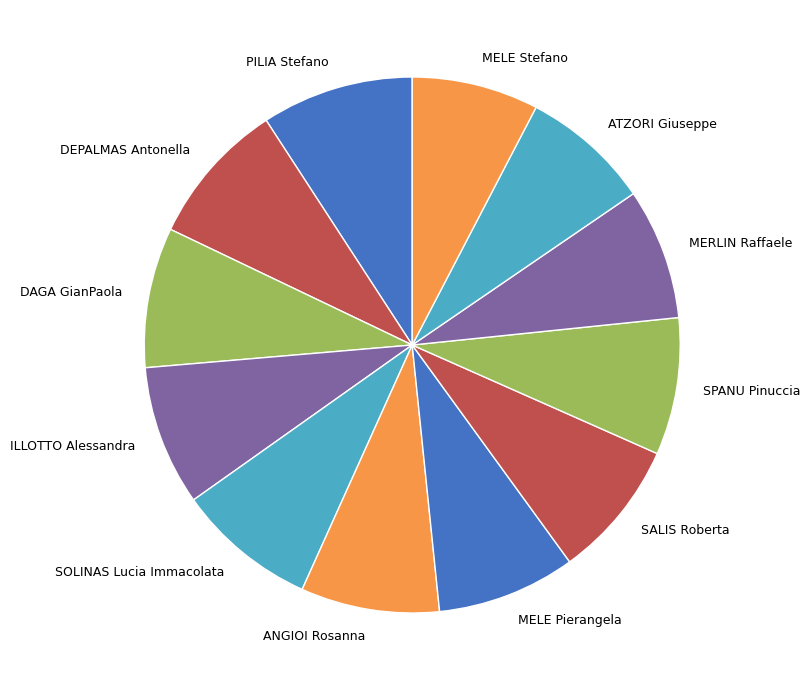

The SPANU Pinuccia slice represents 14% of the pie. True or false?

False